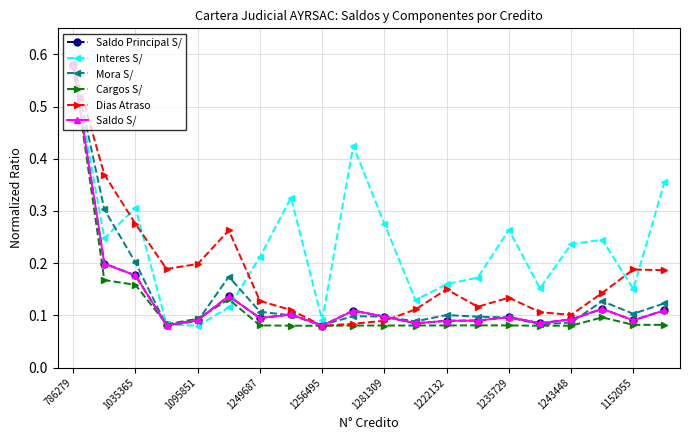

Does the chart display data point markers on the line(s)?

Yes